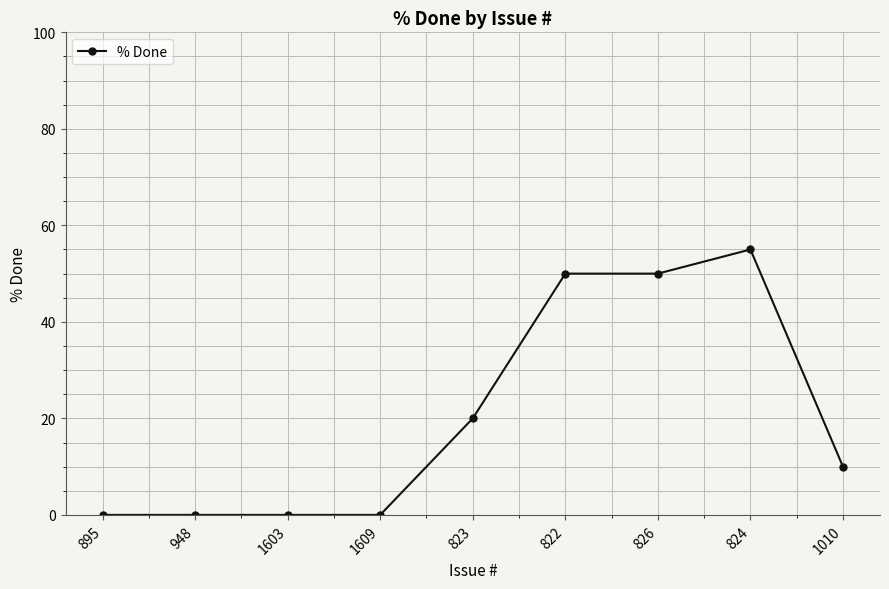

What is the label of the 8th point from the left?

824